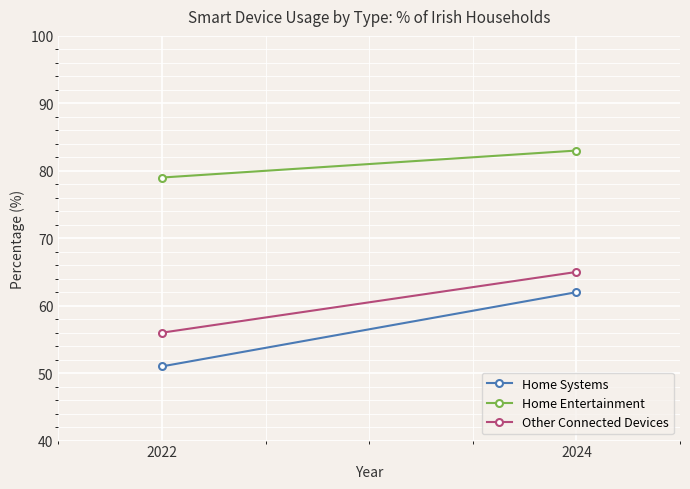

The Home Systems series shows 66 at 2022. True or false?

False